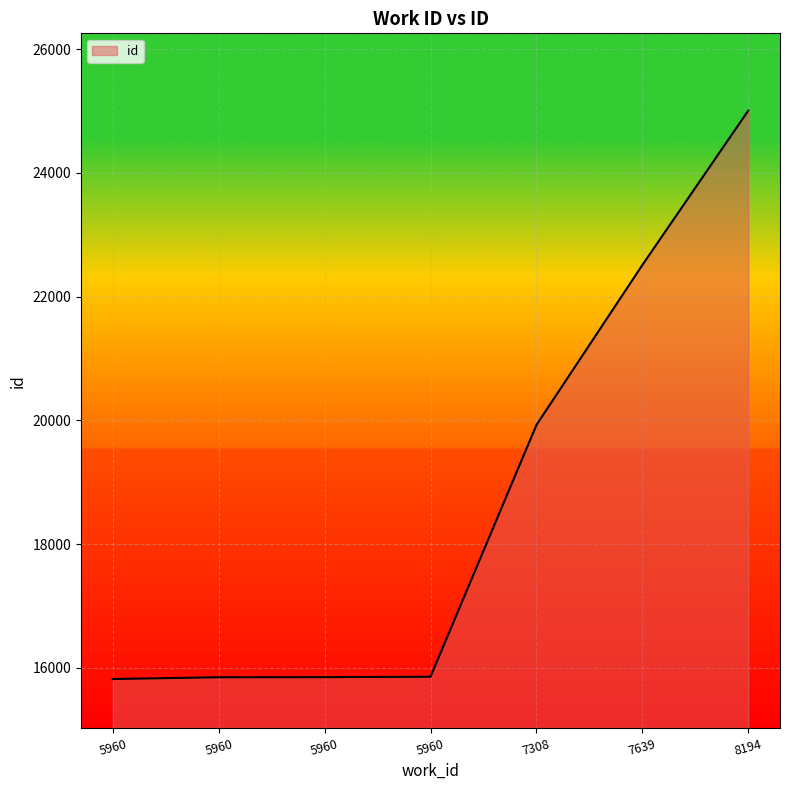

What is the sum of all values?

130807